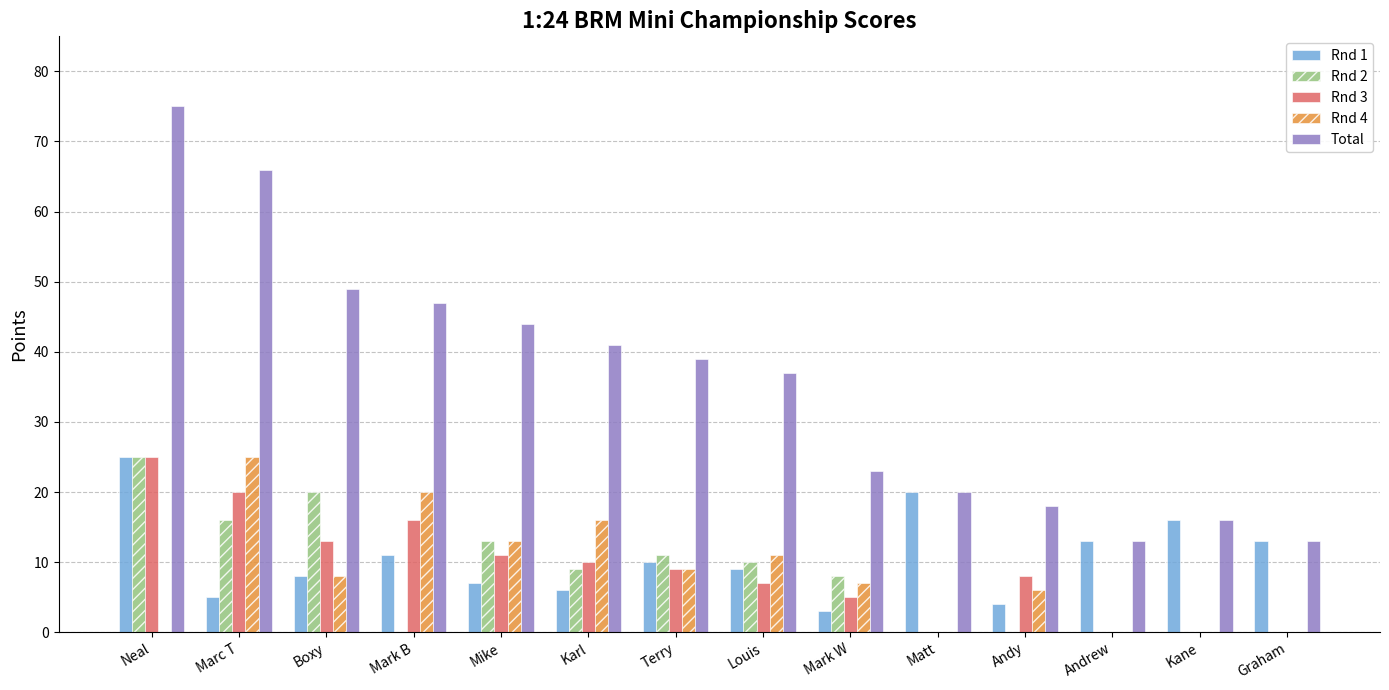

At which category is the sum across all series the highest?

Neal